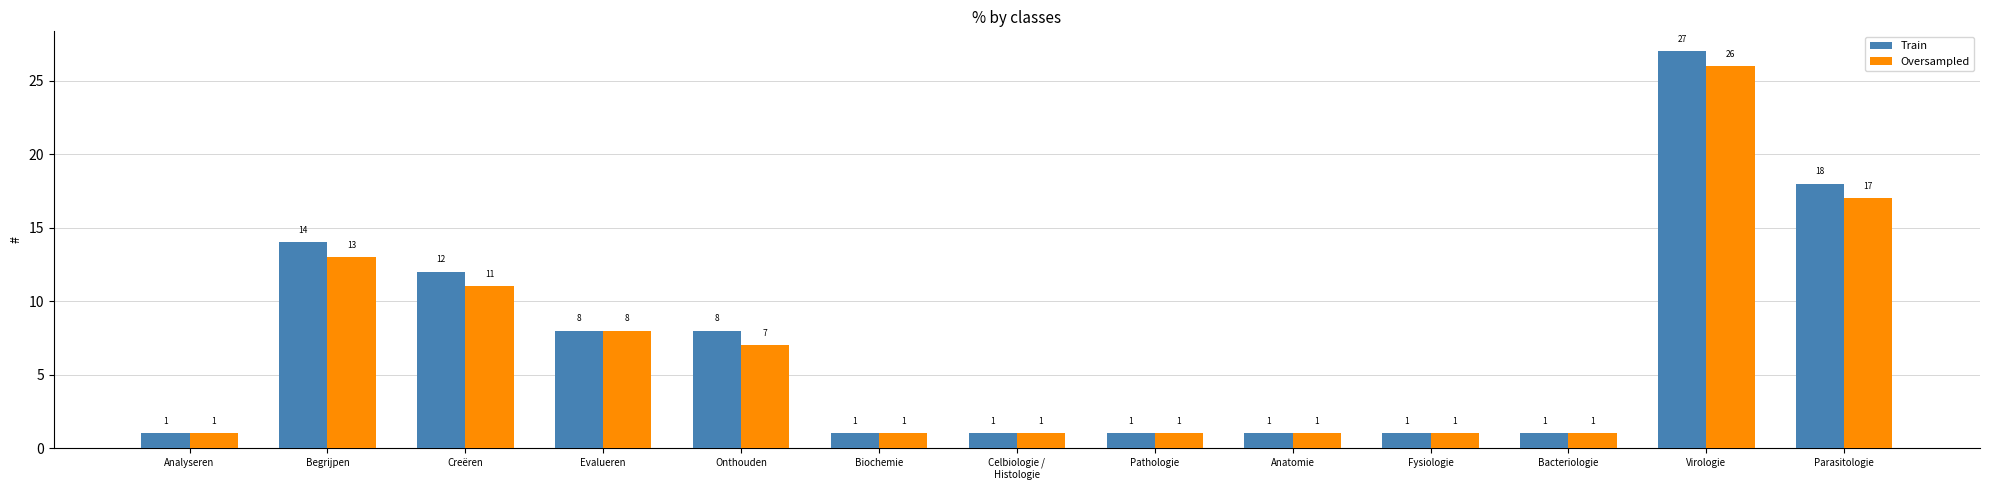

What is the total value across all series at Bacteriologie?

2